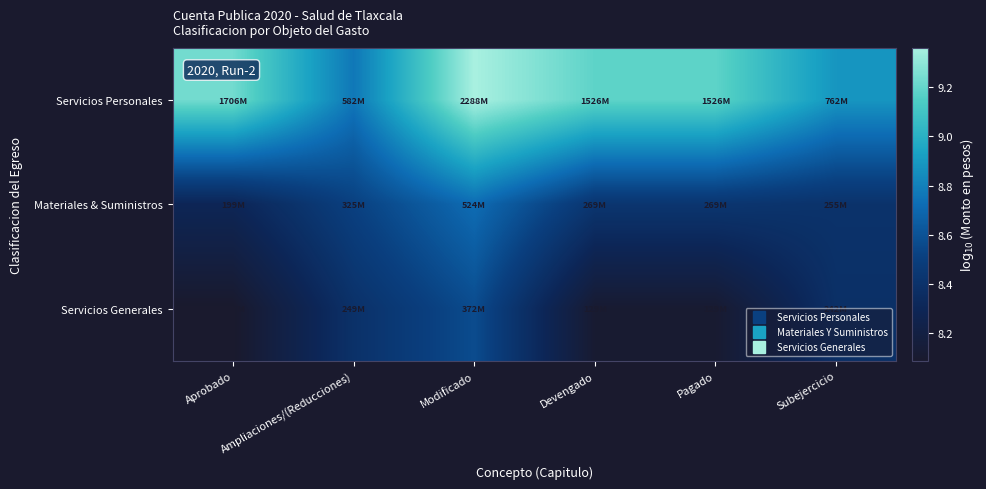

Reading left to right, transcribe all the data shown in this chart.

Servicios Personales: Aprobado=9.2	Ampliaciones/(Reducciones)=8.8	Modificado=9.4	Devengado=9.2	Pagado=9.2	Subejercicio=8.9
Materiales & Suministros: Aprobado=8.3	Ampliaciones/(Reducciones)=8.5	Modificado=8.7	Devengado=8.4	Pagado=8.4	Subejercicio=8.4
Servicios Generales: Aprobado=8.1	Ampliaciones/(Reducciones)=8.4	Modificado=8.6	Devengado=8.1	Pagado=8.1	Subejercicio=8.4